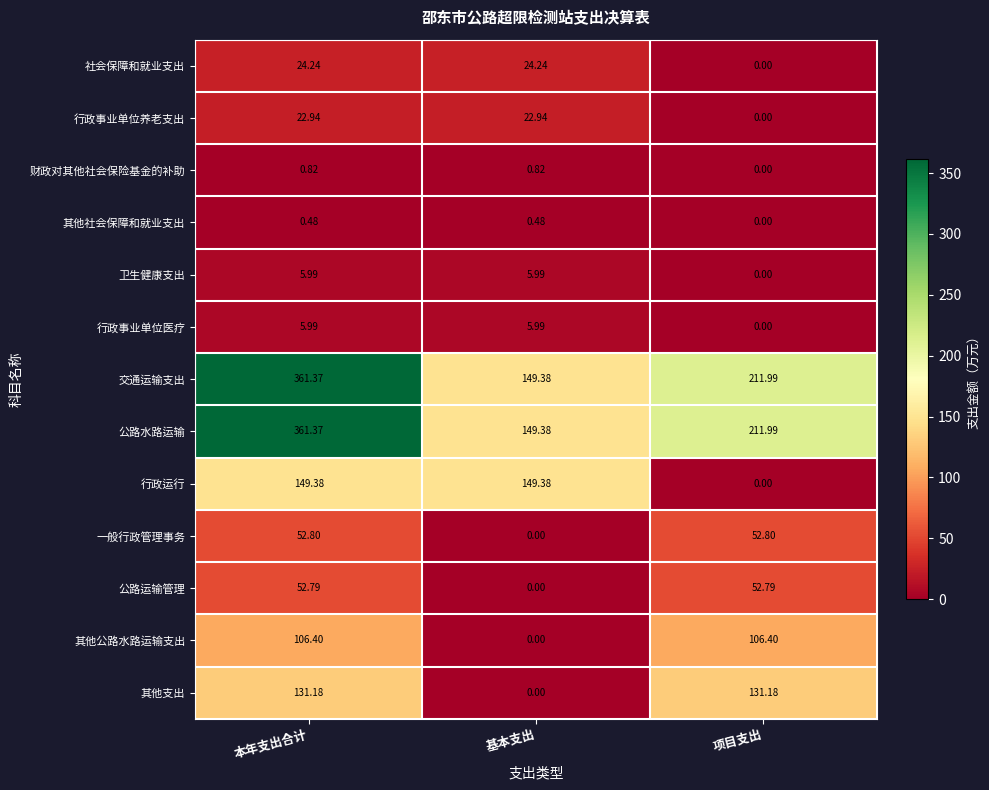

At which category is the sum across all series the highest?

本年支出合计